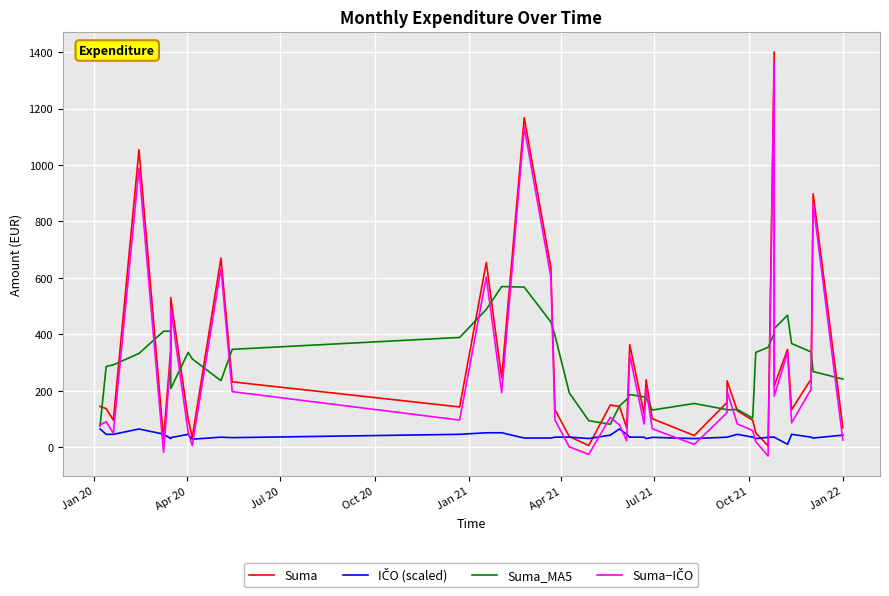

How many series are shown in this chart?

4